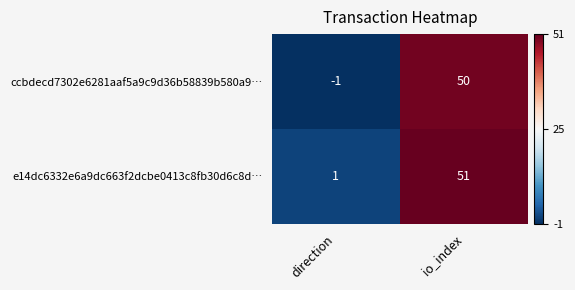

At how many categories does at least one series exceed 21?

1